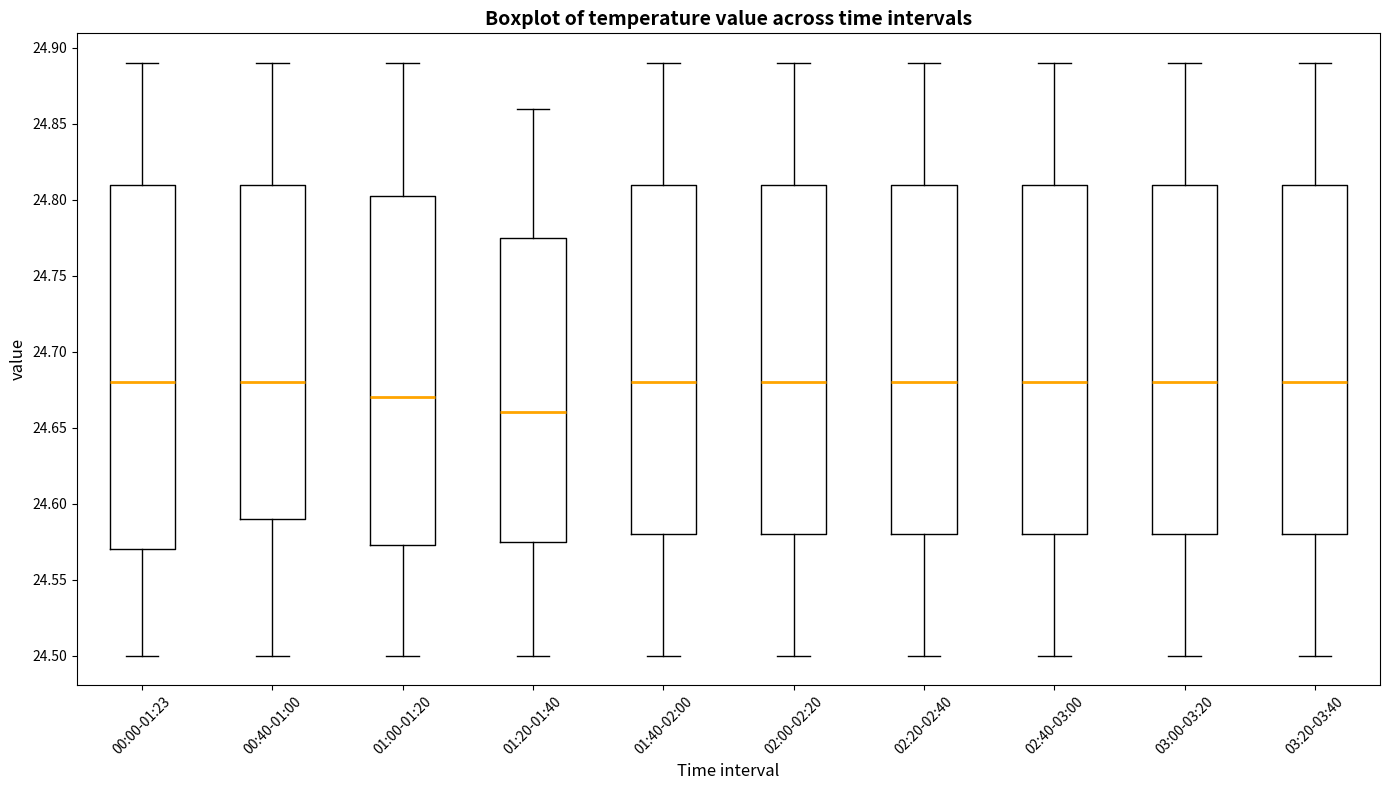

Which box is the tallest, from its lower edge to its upper edge?

00:00-01:23